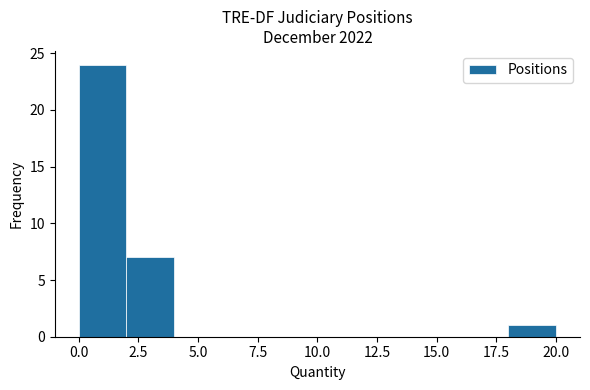

What is the height of the bar covering 18 to 20 on the x-axis? The values are not printed on the chart, so give them approximately, as read against the axis.

1